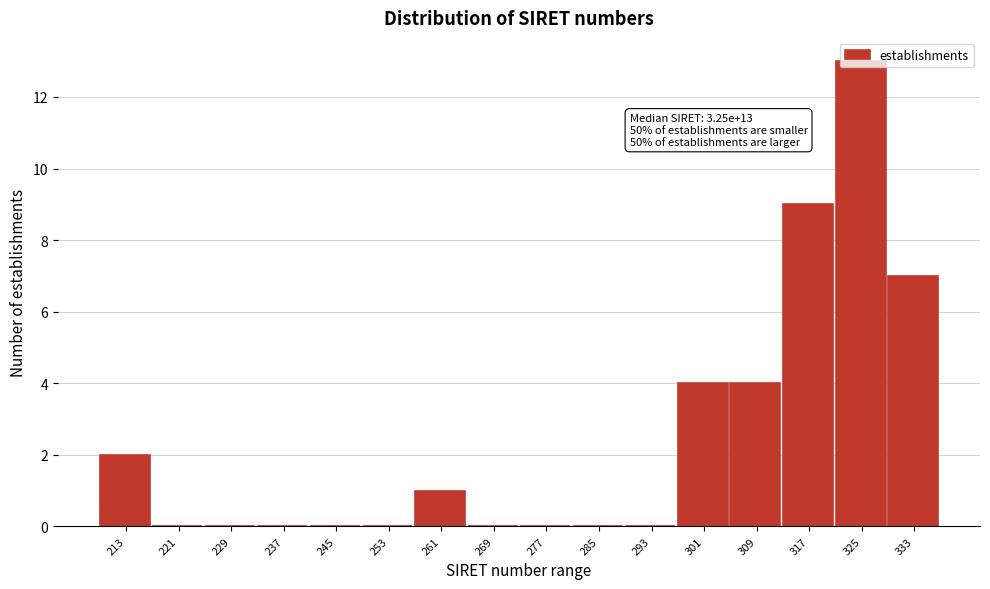

What is the change in value from 285 to 309?

+4